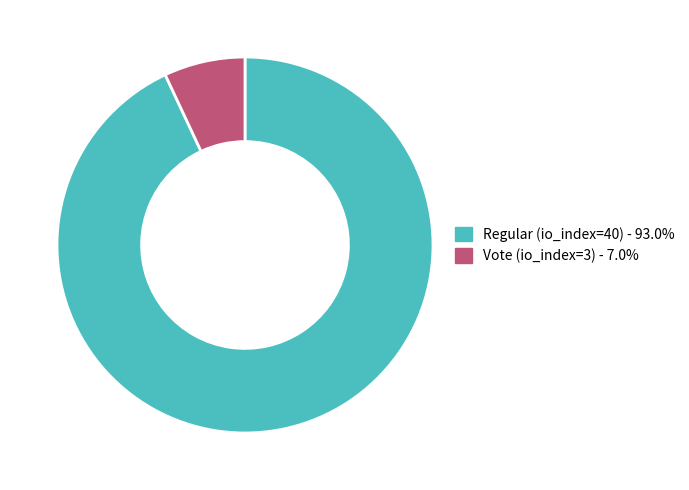

Is it true that Vote (io_index=3) is 7% of the pie?

True